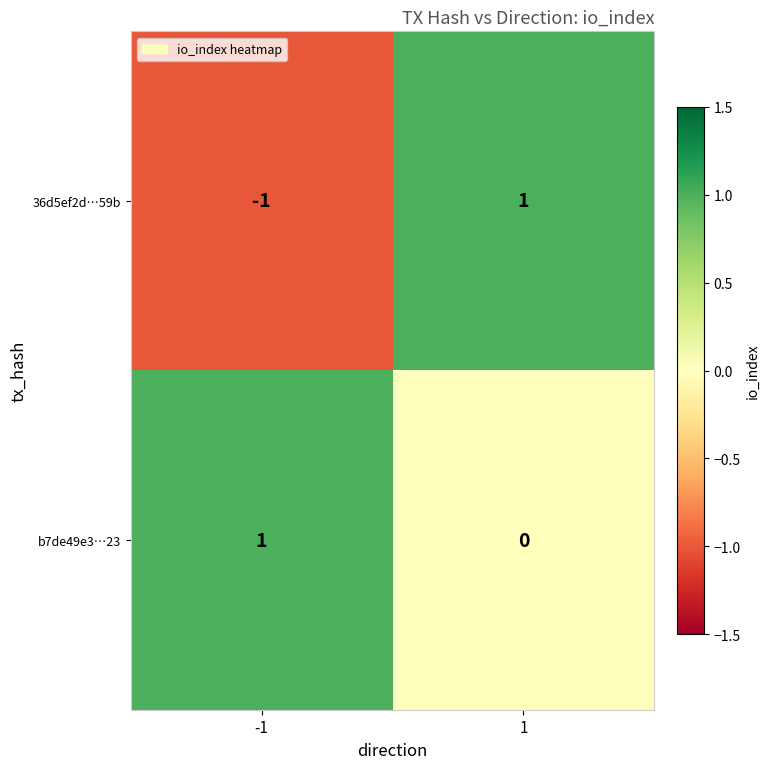

Between -1 and 1, which series saw the biggest shift?

36d5ef2d…59b